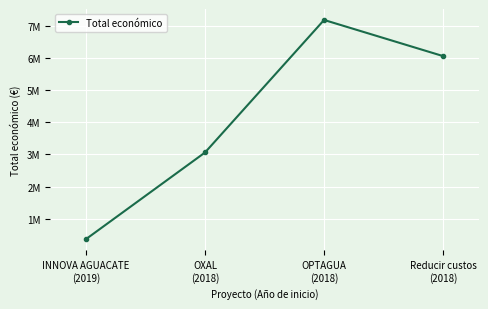

What position from the right is Reducir custos
(2018)?

1